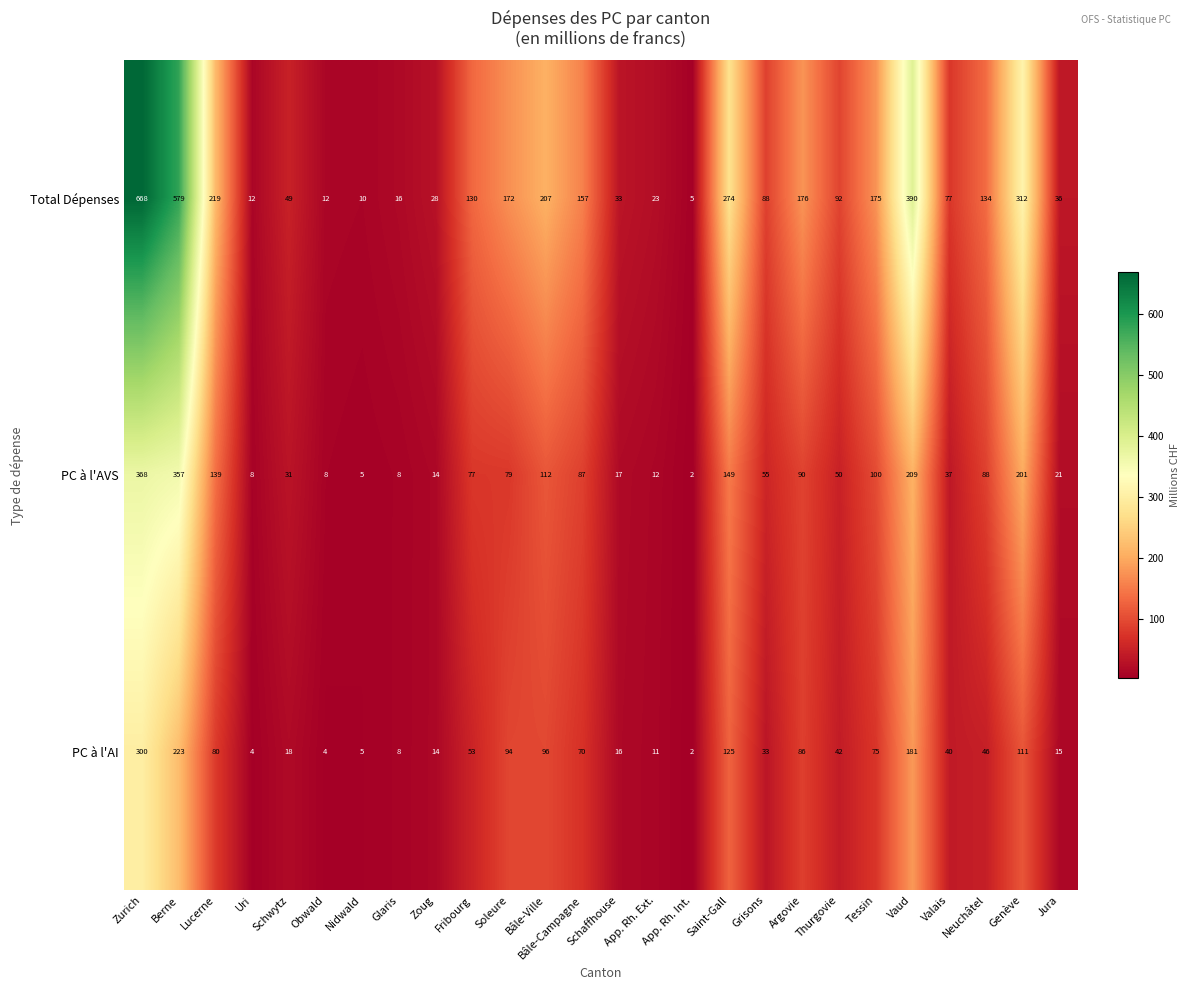

At which category does the chart reach its peak across all series?

Zurich